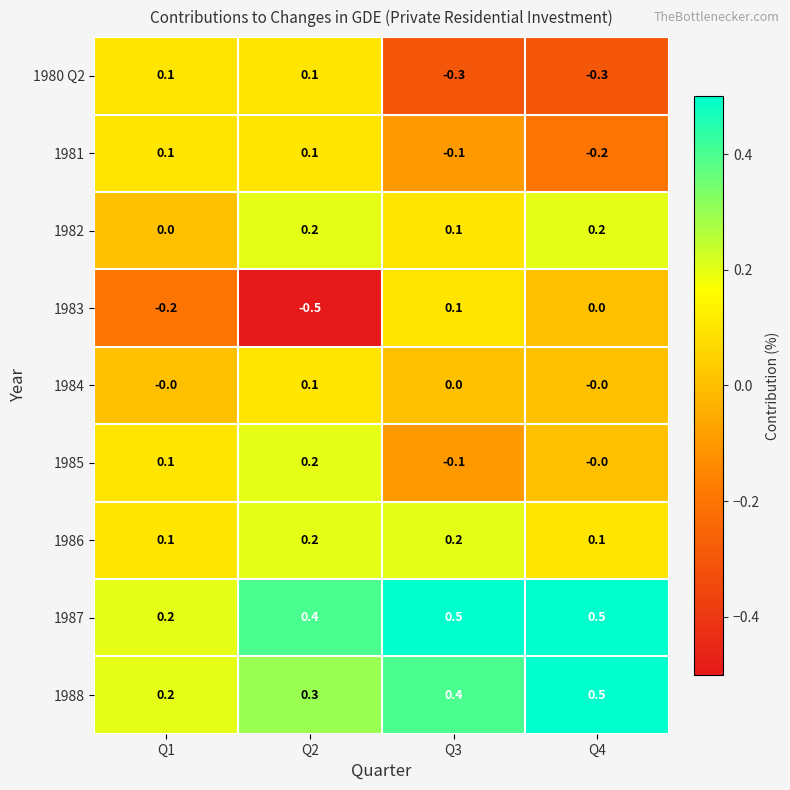

What is the sum of the 1987 values at Q1 and Q4?

0.7